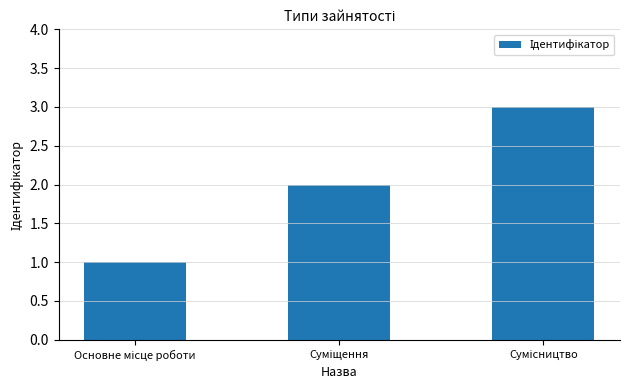

Are the bars horizontal?

No